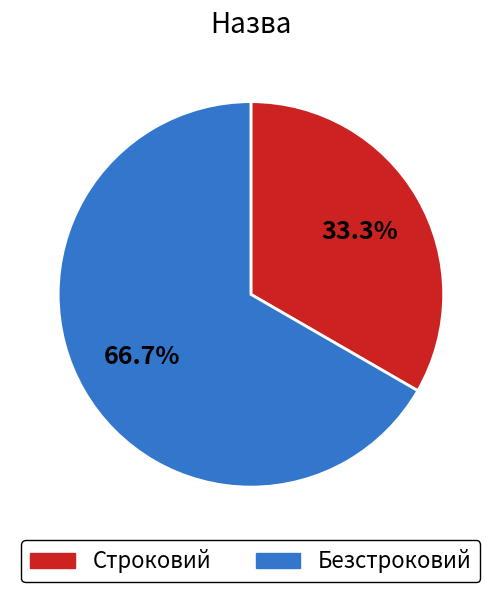

True or false: Безстроковий accounts for 61% of the total.

False